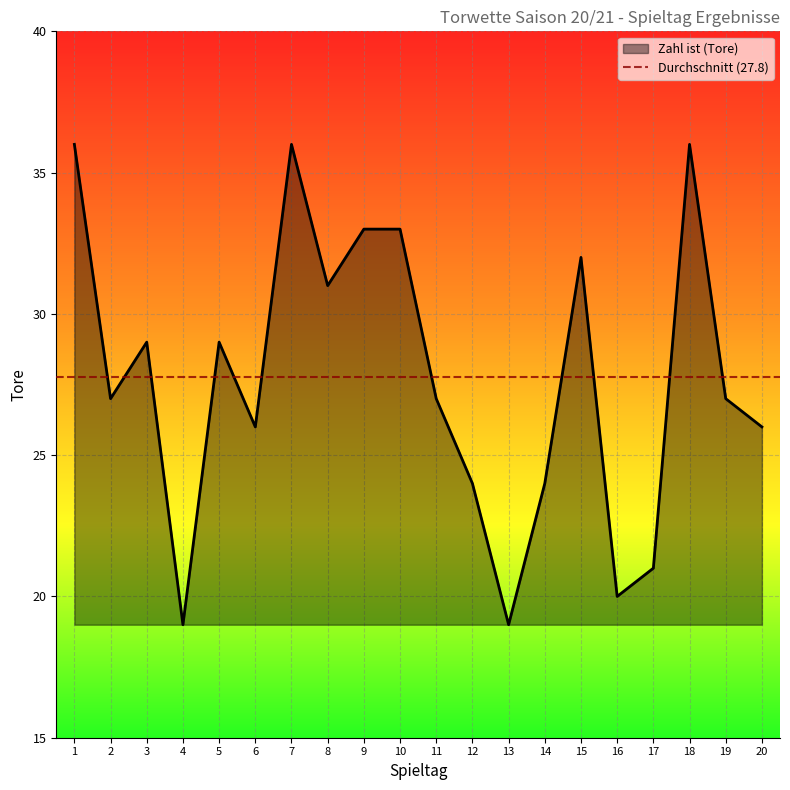

Rank the categories by value from highest to lowest.

1, 7, 18, 9, 10, 15, 8, 3, 5, 2, 11, 19, 6, 20, 12, 14, 17, 16, 4, 13